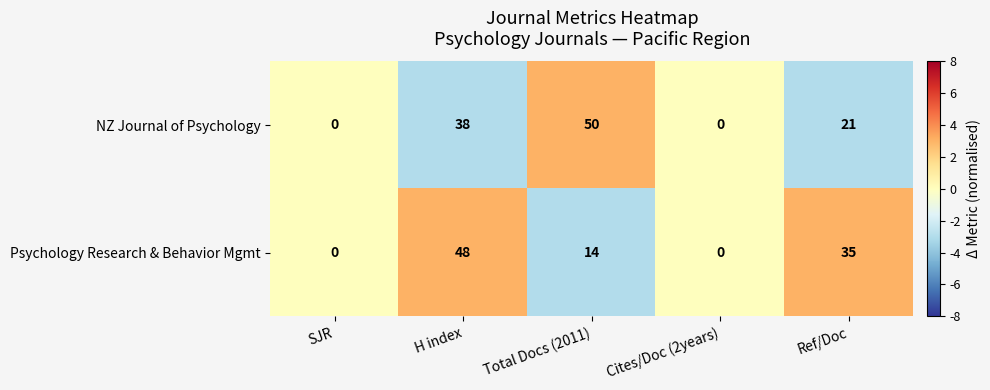

Which series has the largest total across all categories?

NZ Journal of Psychology